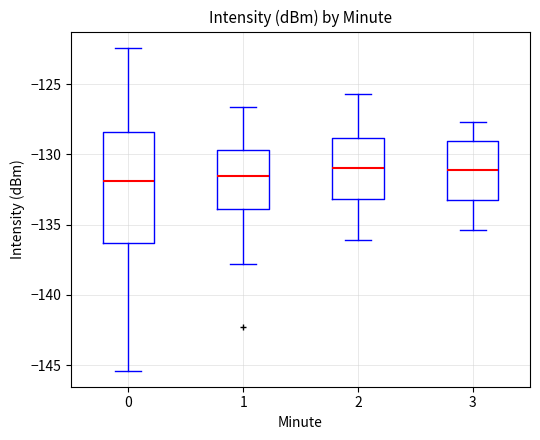

Comparing the boxes themselves (not the whiskers), which one is the tallest?

0